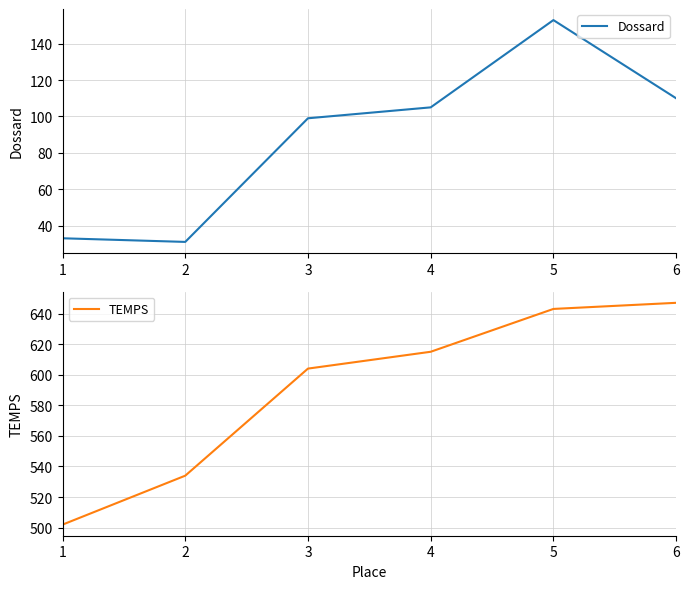

Which series has the largest range (max minus min)?

TEMPS